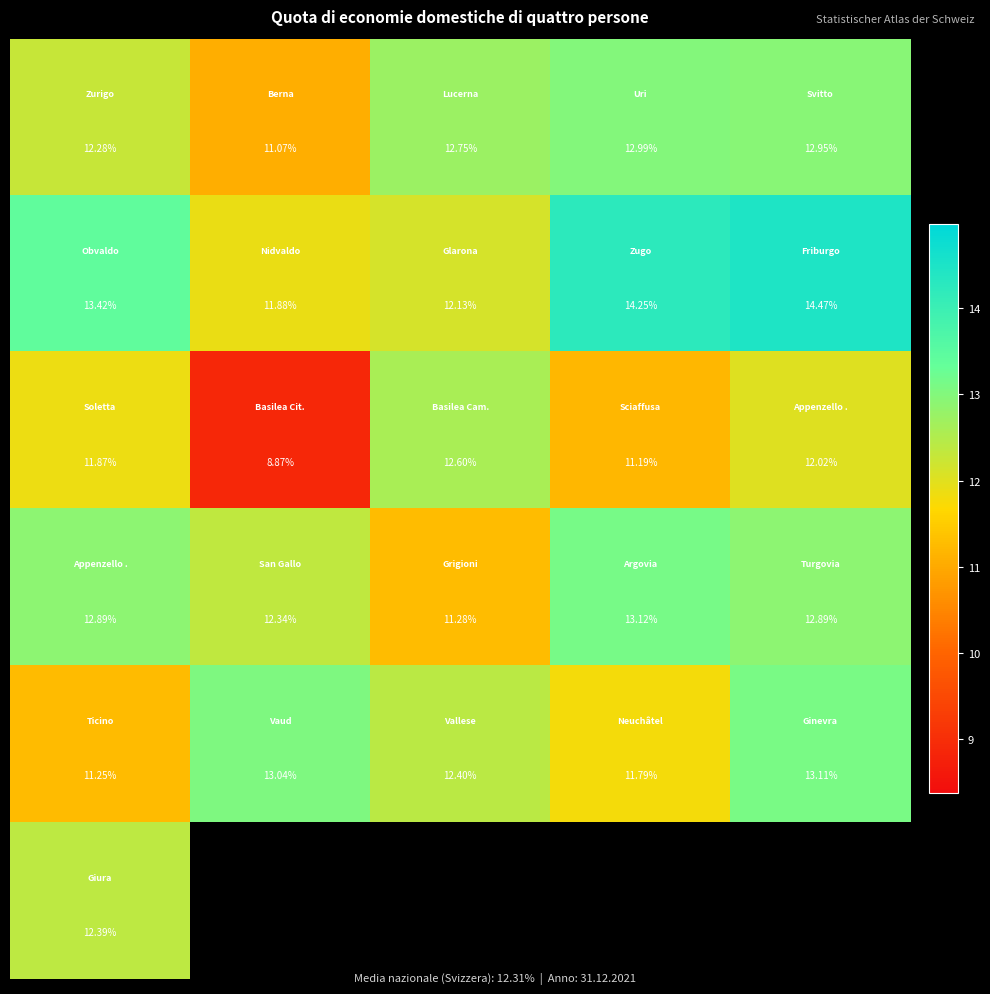

Between 0 and 4, which is larger?

4